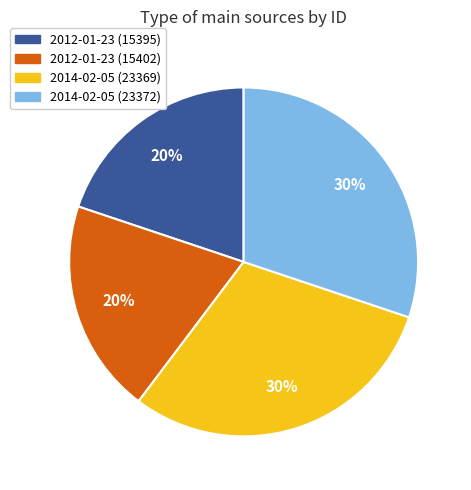

The 2012-01-23 (15395) slice represents 14% of the pie. True or false?

False